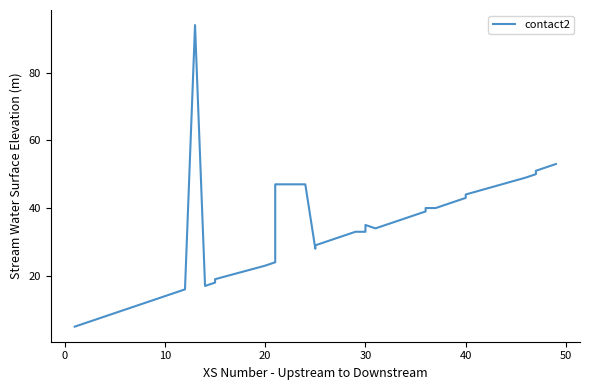

True or false: there are more than 2 points higher than both neighbors.

False